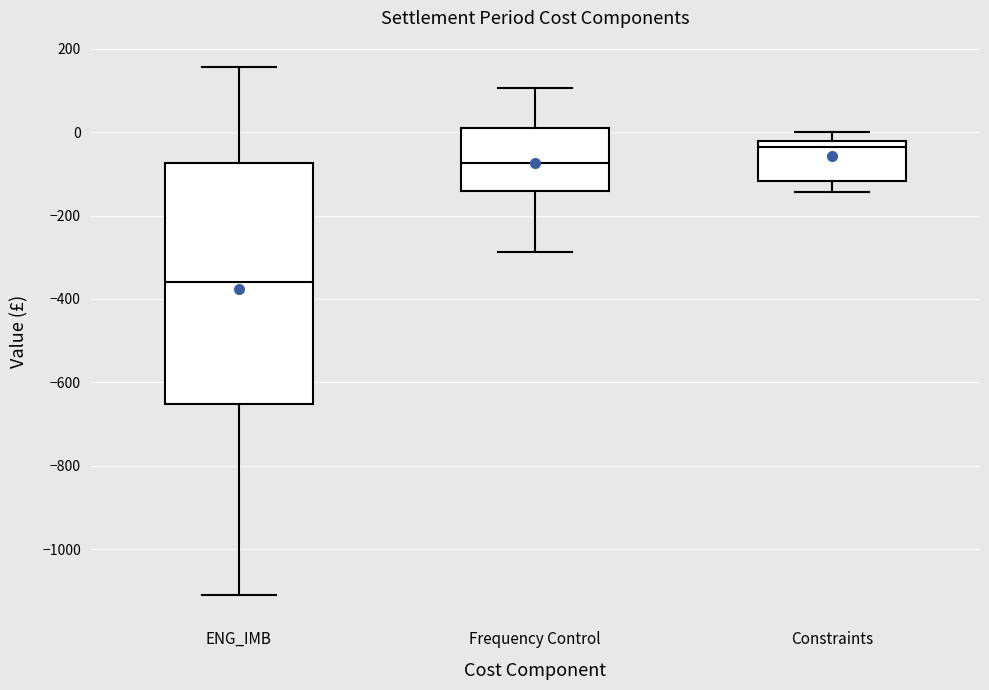

Reading left to right, read every box against the y-axis: the position of its median line, the range the box covers, and the ends of its whiskers. The values are not printed on the chart, so give them approximately, as read against the axis.

ENG_IMB: median -360, box -660 to -80, whiskers -1100 to 160
Frequency Control: median -80, box -140 to 20, whiskers -280 to 100
Constraints: median -40, box -120 to -20, whiskers -140 to 0